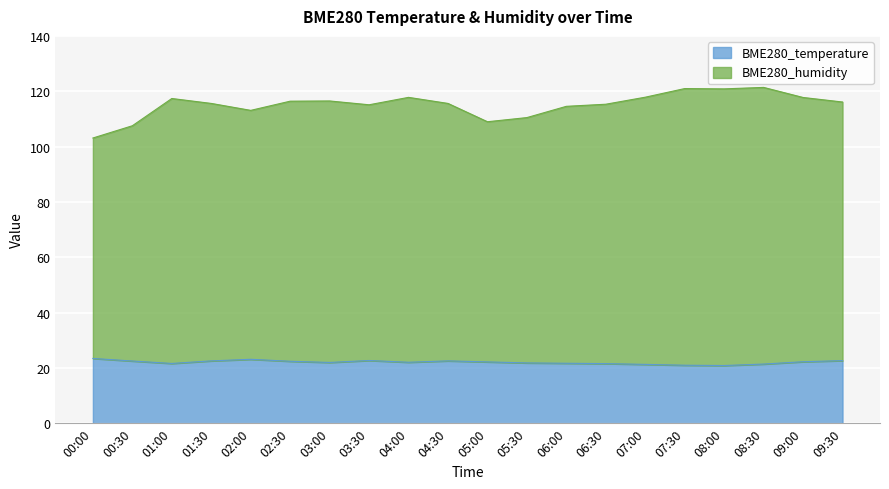

Reading left to right, extract all data points from this chart.

BME280_temperature: 00:00=23.4	00:30=22.5	01:00=21.6	01:30=22.5	02:00=23.1	02:30=22.4	03:00=22.0	03:30=22.7	04:00=22.0	04:30=22.5	05:00=22.2	05:30=21.8	06:00=21.7	06:30=21.5	07:00=21.3	07:30=21.0	08:00=20.9	08:30=21.4	09:00=22.2	09:30=22.6
BME280_humidity: 00:00=103.1	00:30=107.5	01:00=117.4	01:30=115.6	02:00=113.1	02:30=116.4	03:00=116.5	03:30=115.1	04:00=117.8	04:30=115.6	05:00=109.0	05:30=110.5	06:00=114.5	06:30=115.3	07:00=117.8	07:30=121.0	08:00=120.8	08:30=121.4	09:00=117.7	09:30=116.1